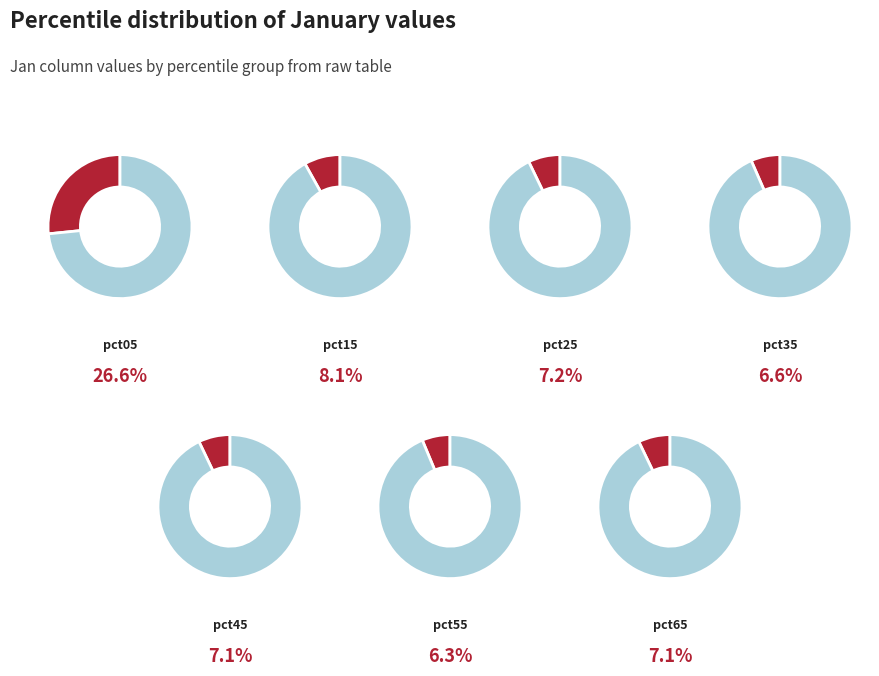

To the nearest percent, what portion does pct05 represent?

27%